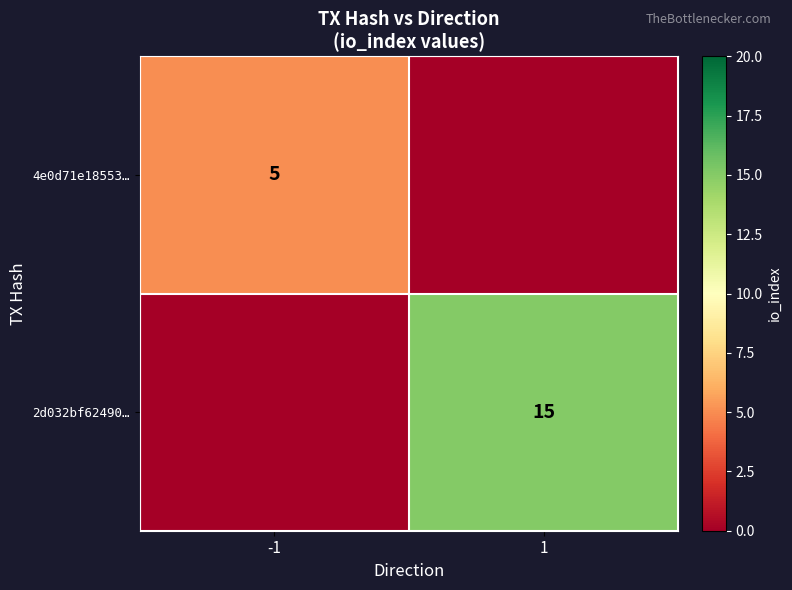

The 4e0d71e18553… series shows 5 at -1. True or false?

True